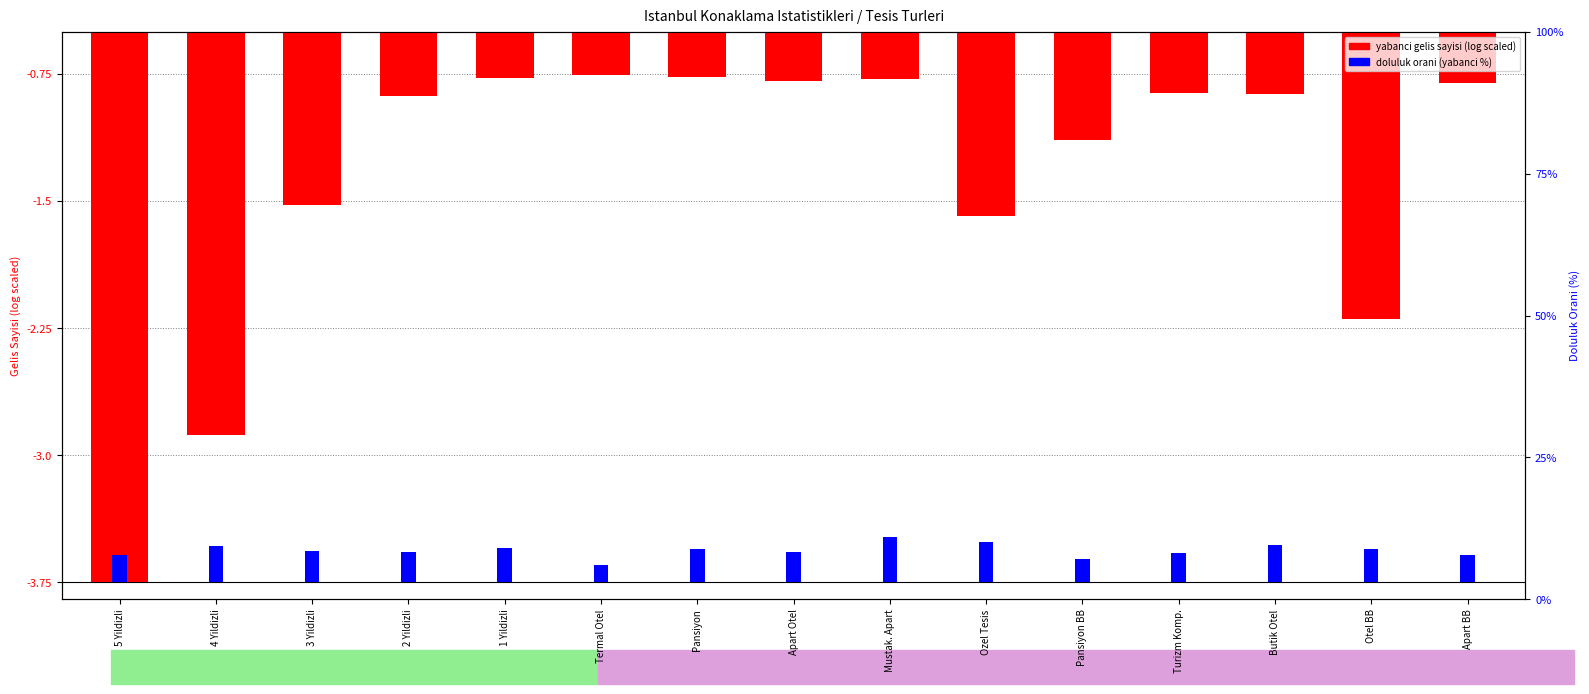

Which series has the largest total across all categories?

doluluk orani (yabanci %)